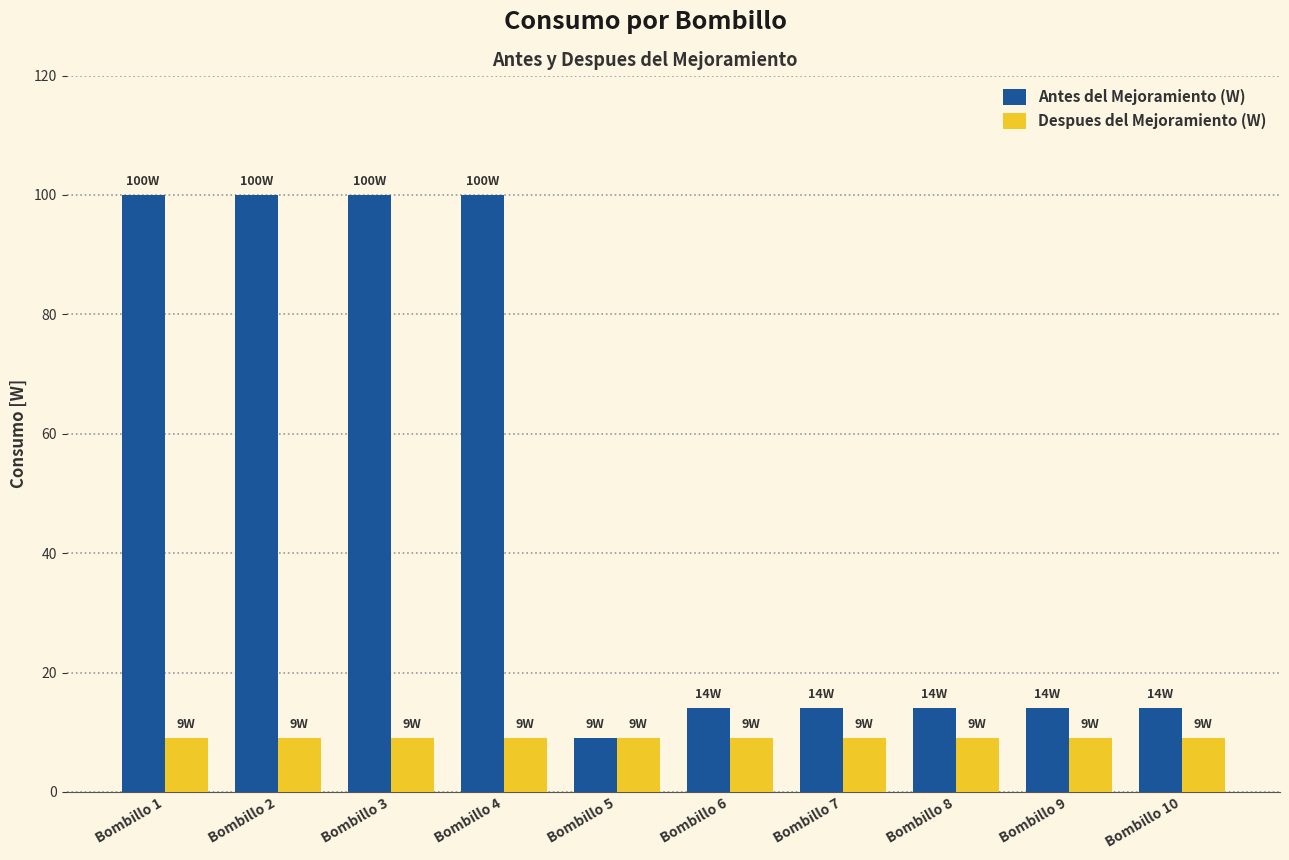

What is the greatest value displayed?

100